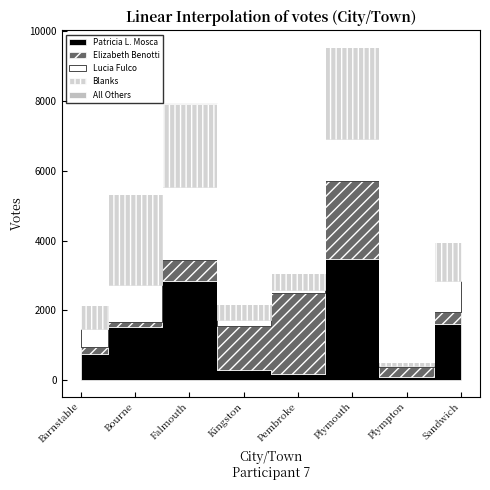

Where does the Patricia L. Mosca series first go above 1515?

Falmouth